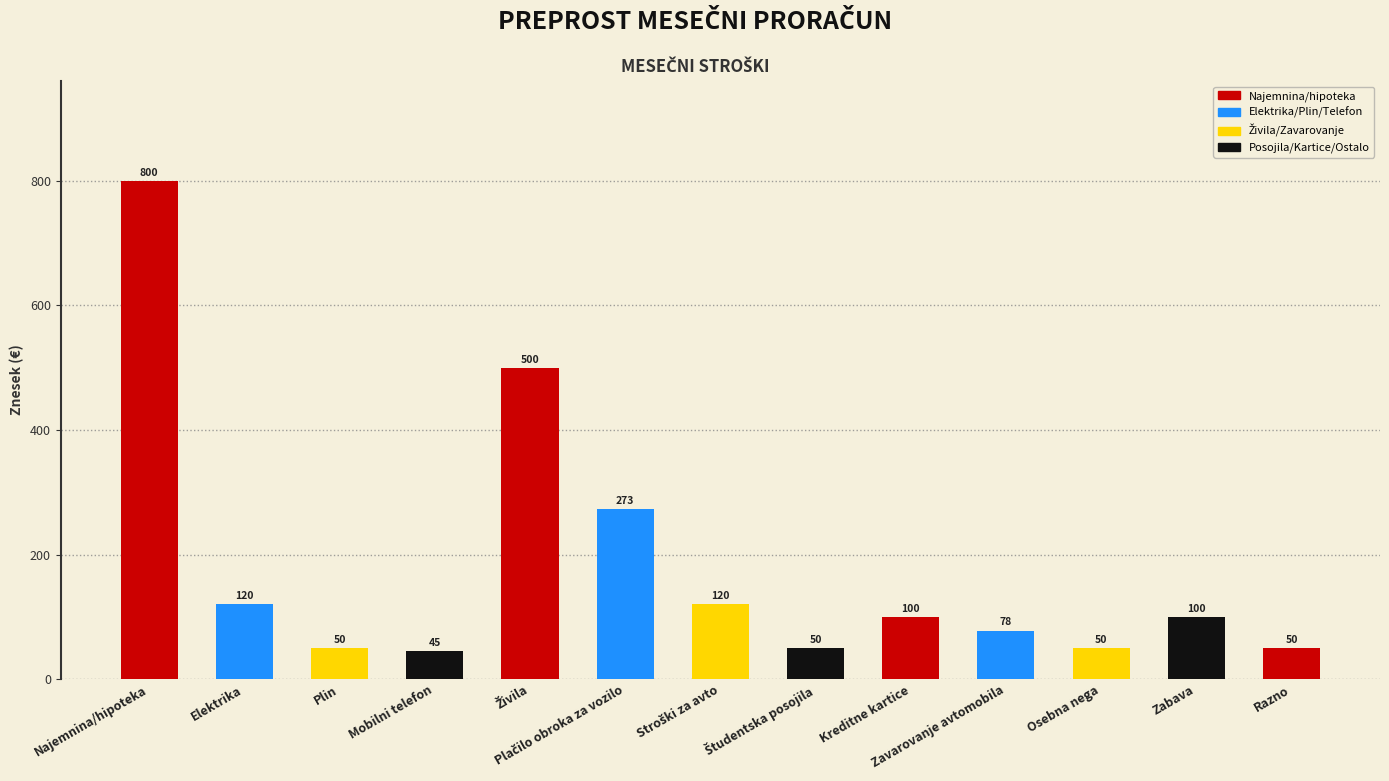

True or false: the data shows 194 at Elektrika.

False